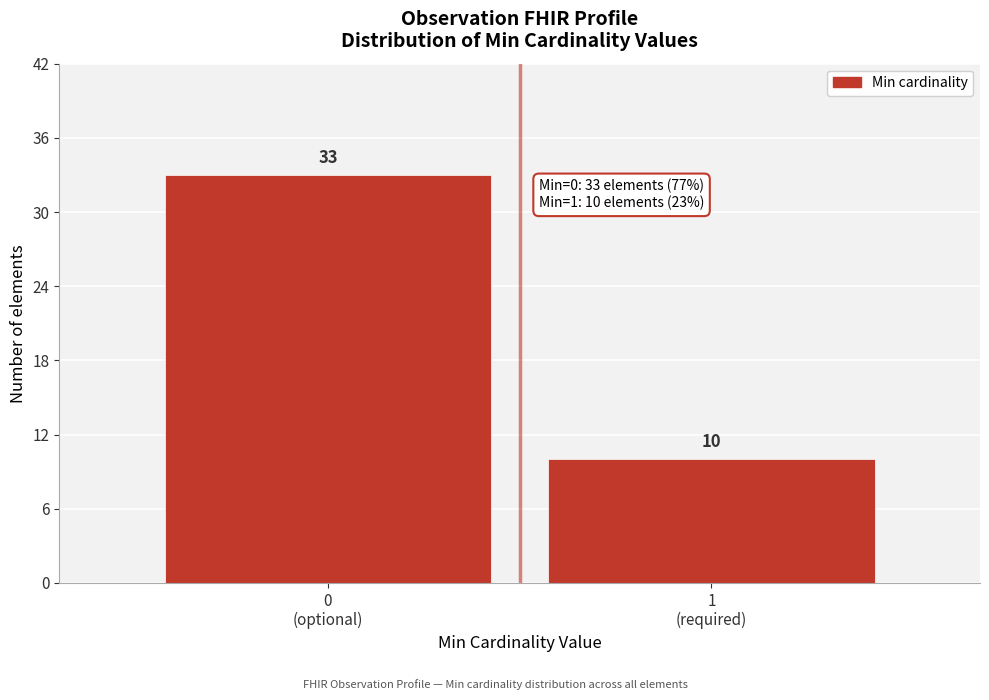

Reading left to right, what are all the values shown in this chart?

33	10